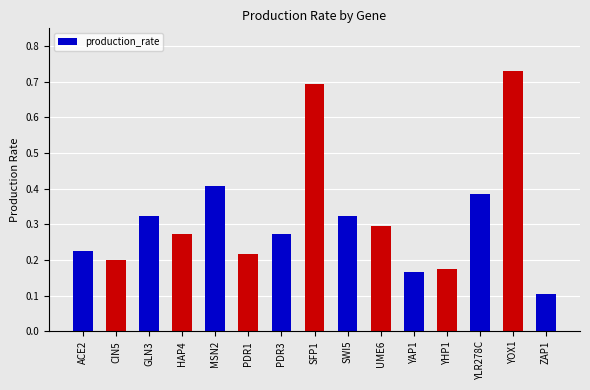

Where is the data nearest to the value 0?

ZAP1